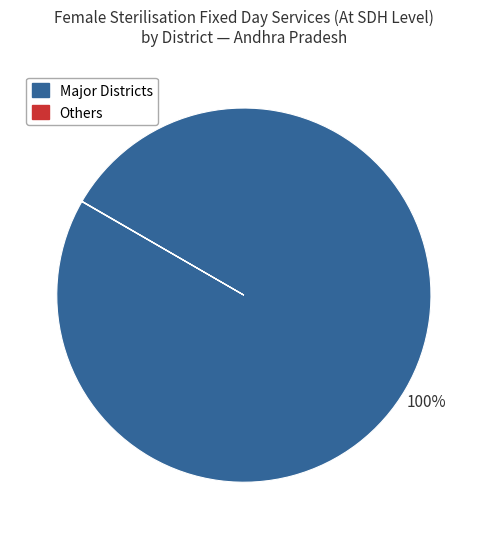

Is there a majority slice in this chart?

Yes